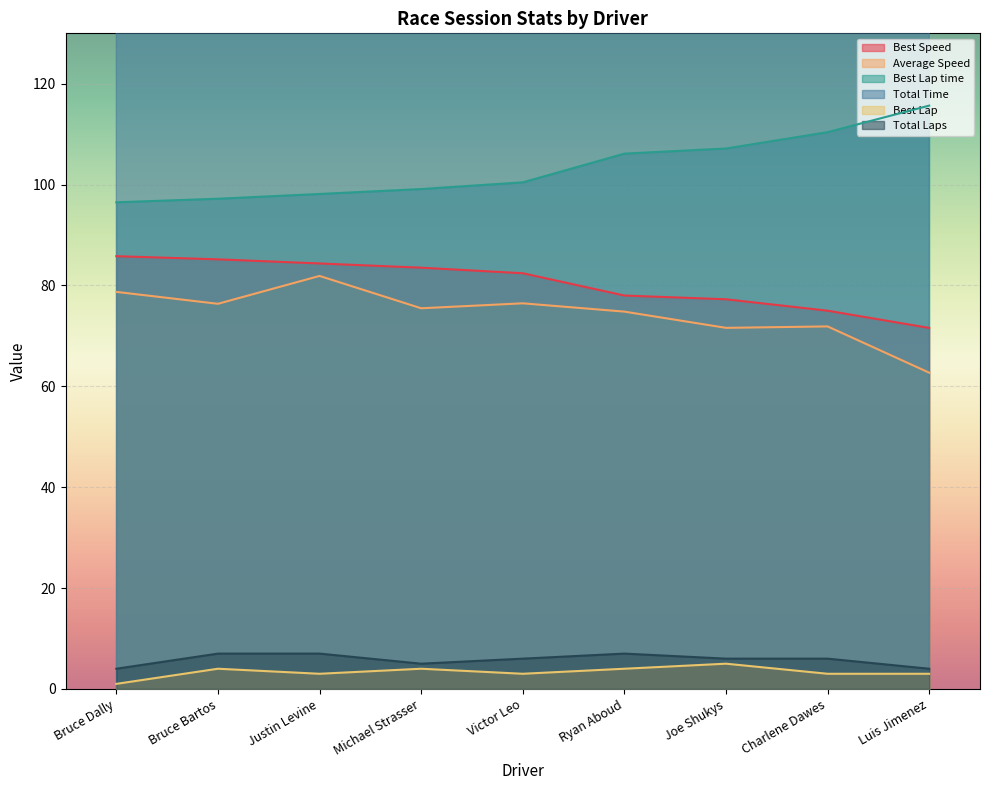

True or false: Total Laps and Best Lap time cross at least once.

False